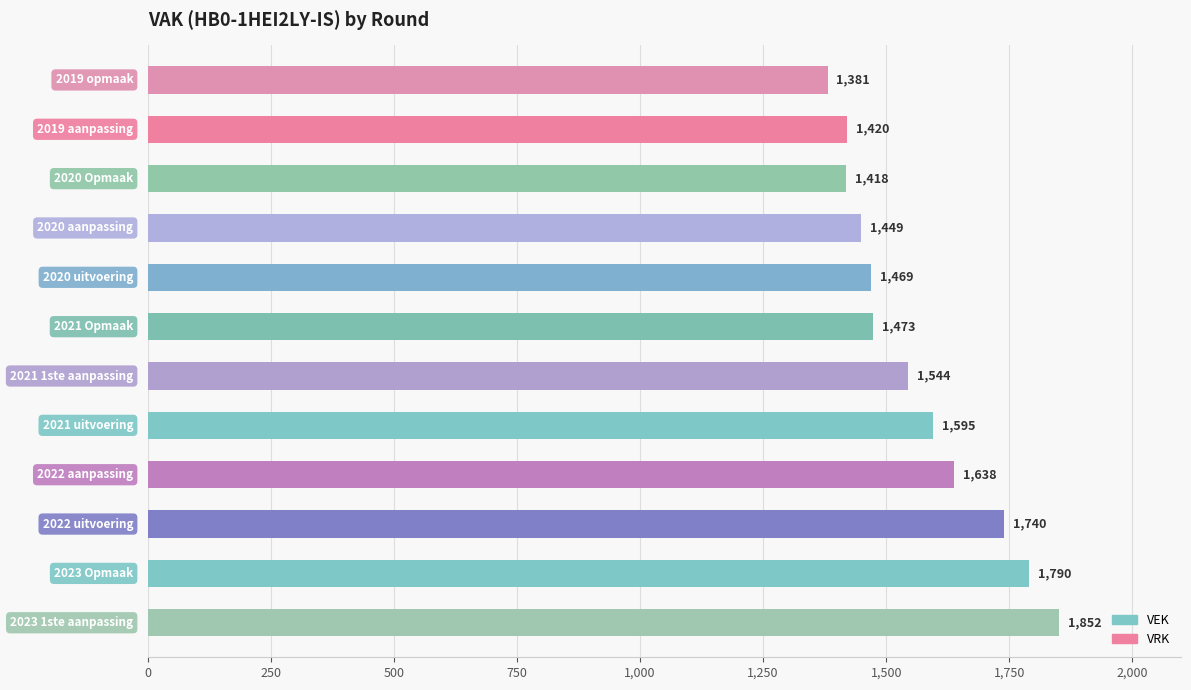

How many data points does each series have?

12